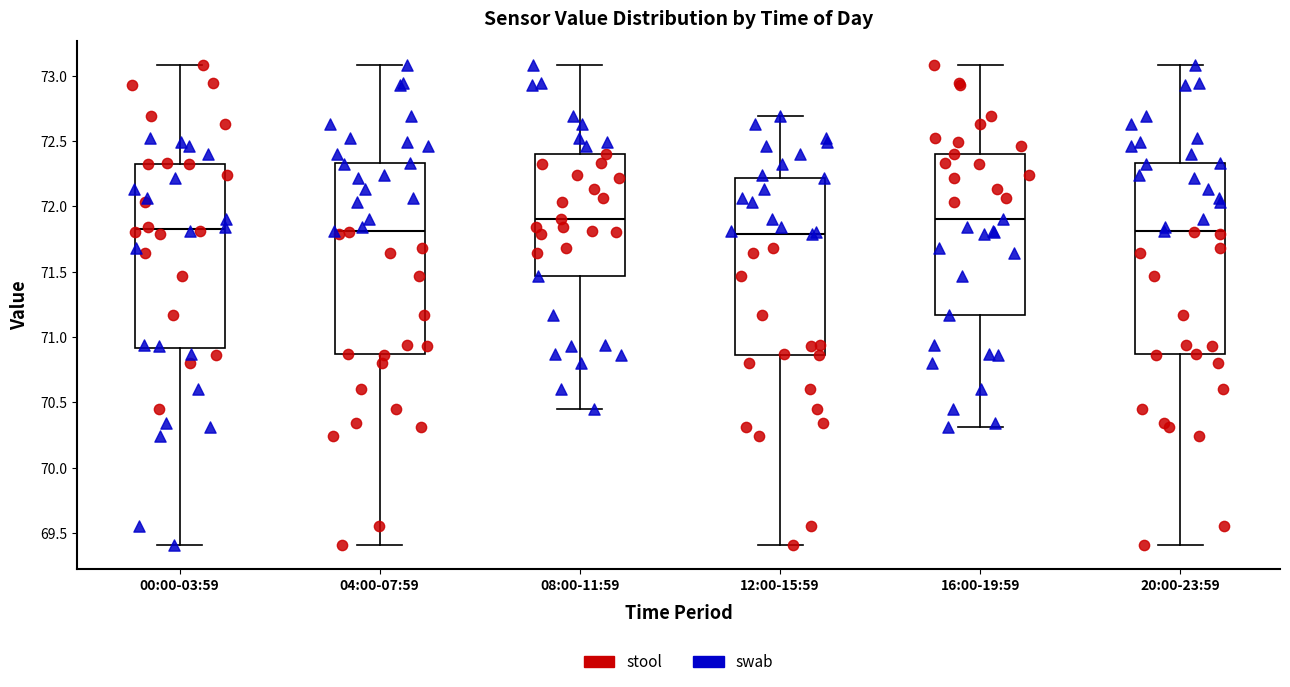

Reading left to right, read every box against the y-axis: the position of its median line, the range the box covers, and the ends of its whiskers. The values are not printed on the chart, so give them approximately, as read against the axis.

00:00-03:59: median 71.85, box 70.90 to 72.30, whiskers 69.40 to 73.10
04:00-07:59: median 71.80, box 70.85 to 72.35, whiskers 69.40 to 73.10
08:00-11:59: median 71.90, box 71.45 to 72.40, whiskers 70.45 to 73.10
12:00-15:59: median 71.80, box 70.85 to 72.20, whiskers 69.40 to 72.70
16:00-19:59: median 71.90, box 71.15 to 72.40, whiskers 70.30 to 73.10
20:00-23:59: median 71.80, box 70.85 to 72.35, whiskers 69.40 to 73.10